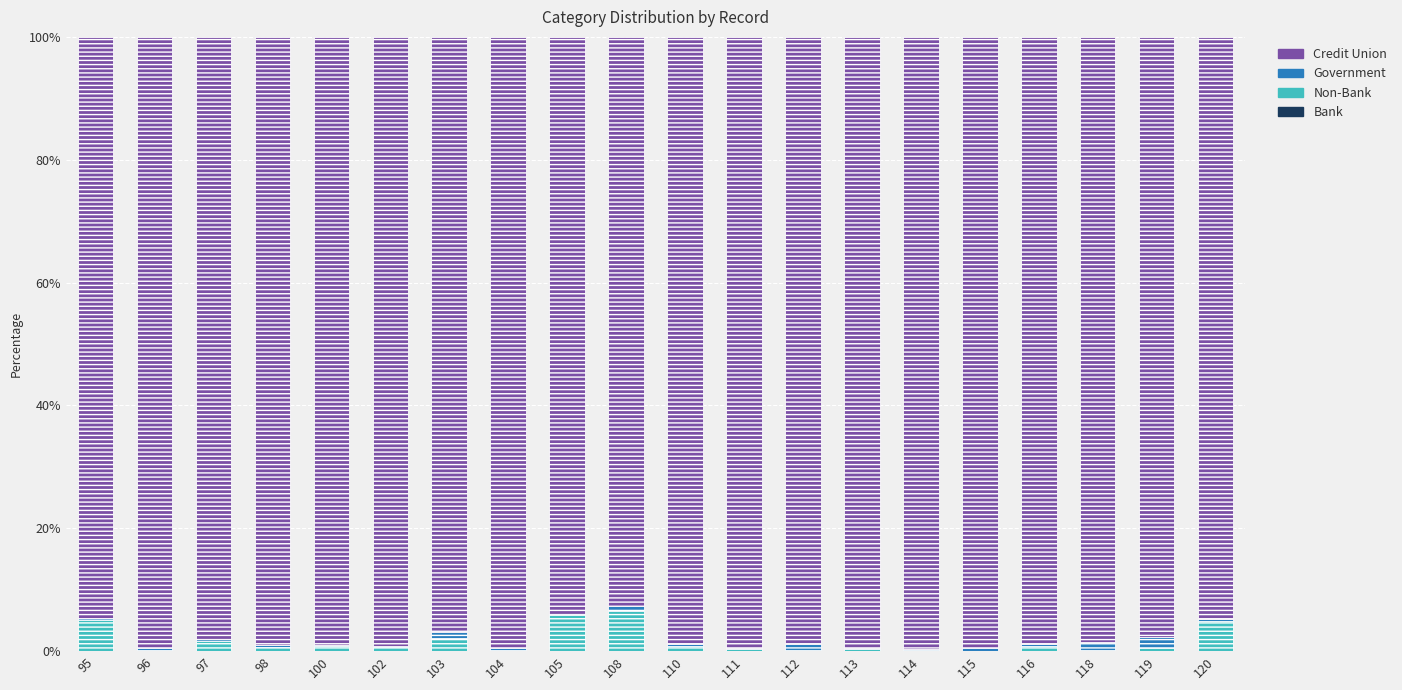

Reading left to right, extract all data points from this chart.

col_1 (Bank): 0.0	0.0	0.0	0.0	0.0	0.0	0.0	0.0	0.0	0.0	0.0	0.0	0.0	0.0	0.0	0.0	0.0	0.0	0.0	0.0
col_11 (Non-Bank): 5.1	0.1	1.7	0.7	0.8	0.7	2.1	0.2	5.8	6.5	0.7	0.3	0.1	0.4	0.1	0.0	0.9	0.1	0.4	5.0
col_4 (Government): 0.2	0.3	0.2	0.2	0.2	0.2	1.0	0.4	0.3	0.8	0.4	0.2	1.0	0.1	0.2	0.5	0.3	1.4	1.9	0.3
col_12 (Credit Union): 94.7	99.6	98.1	99.1	99.0	99.1	96.8	99.4	93.9	92.6	98.9	99.5	98.9	99.5	99.7	99.5	98.8	98.5	97.7	94.7